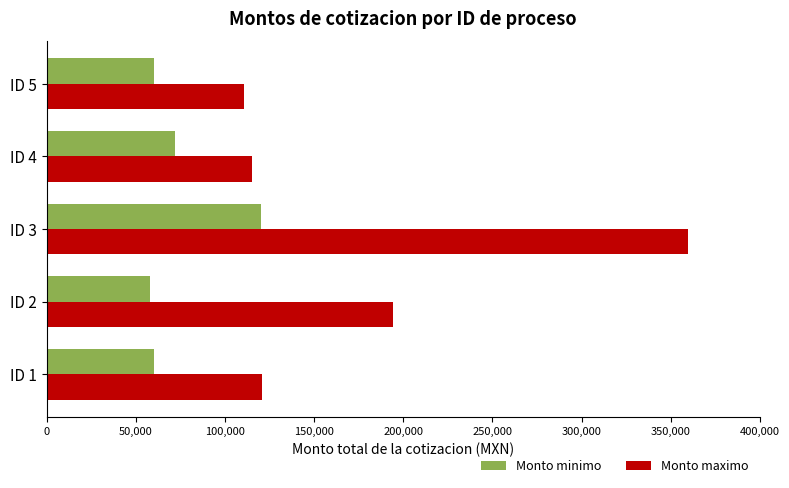

Rank the series by their maximum value, from lowest to highest.

Monto minimo, Monto maximo